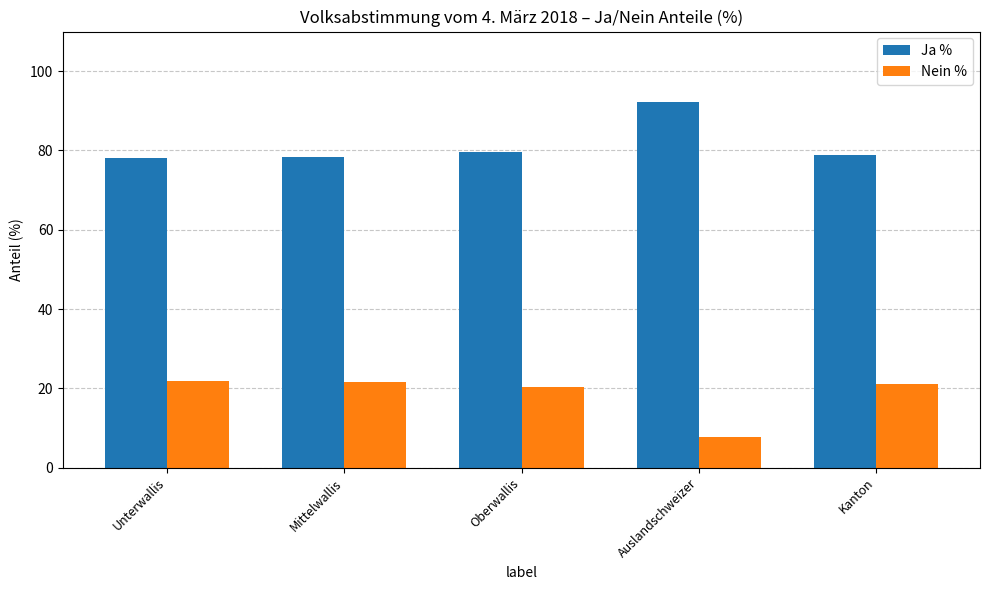

How many groups of bars are there?

5